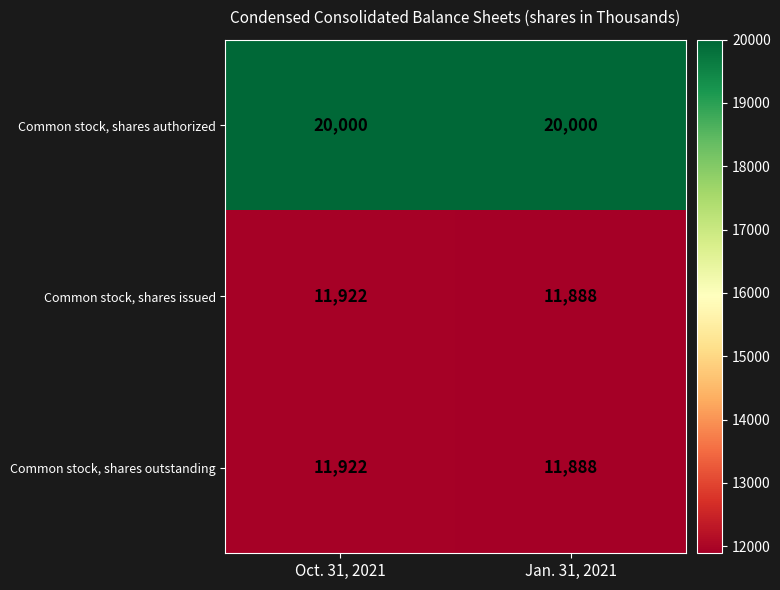

Read the Common stock, shares outstanding value at Jan. 31, 2021.

11888